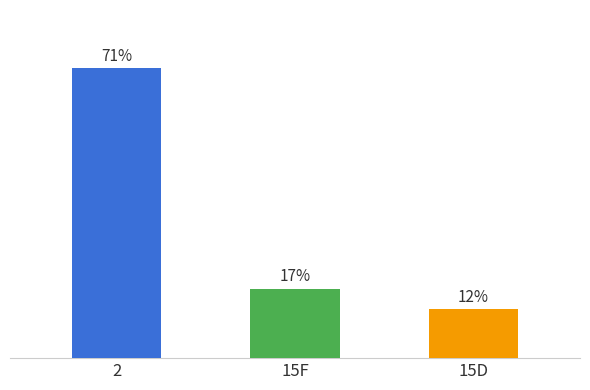

What is the label of the 2nd bar from the right?

15F